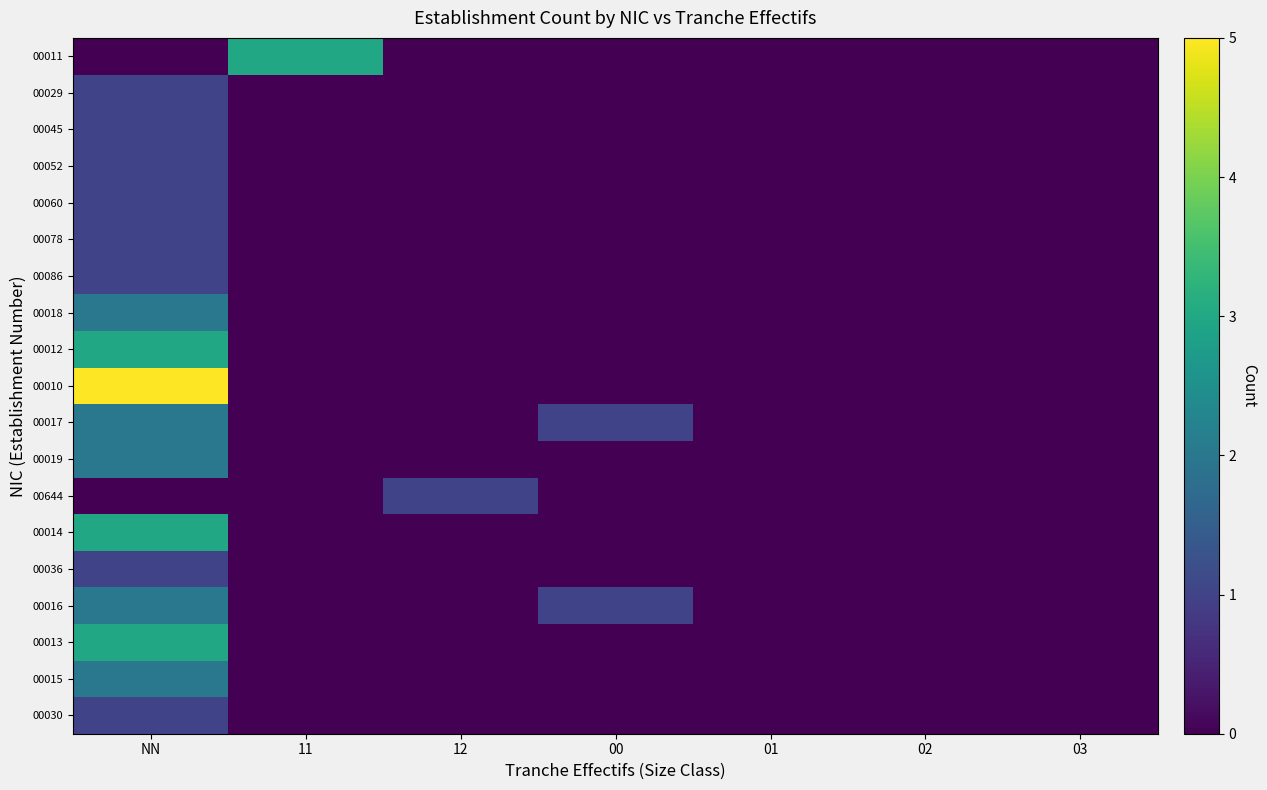

What is the difference between the highest and lowest values at 12?

1